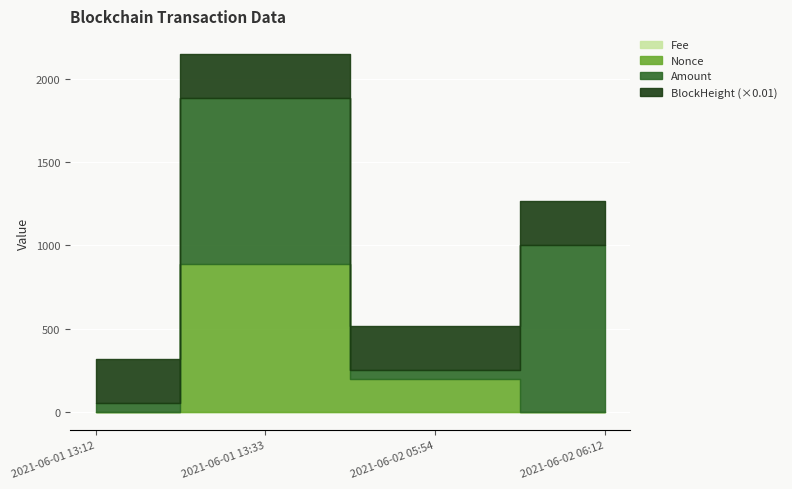

The Amount series shows 999.9 at 2021-06-02 06:12. True or false?

True